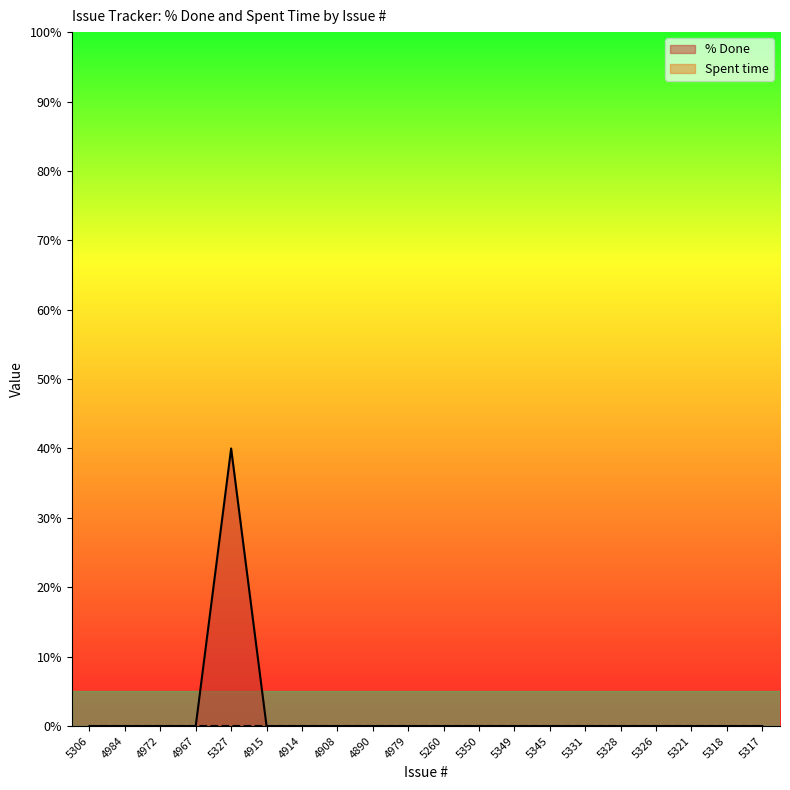

How many lines are shown in the chart?

2